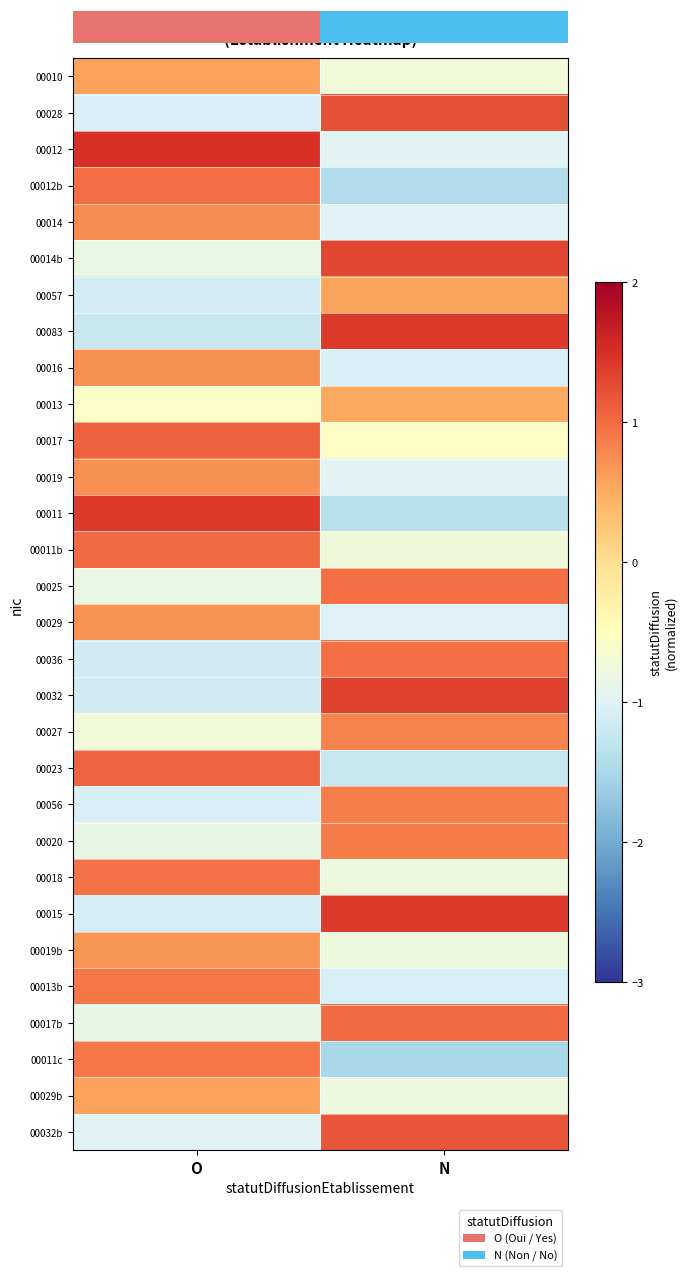

True or false: 00083 has a value of -0.8 at O.

False